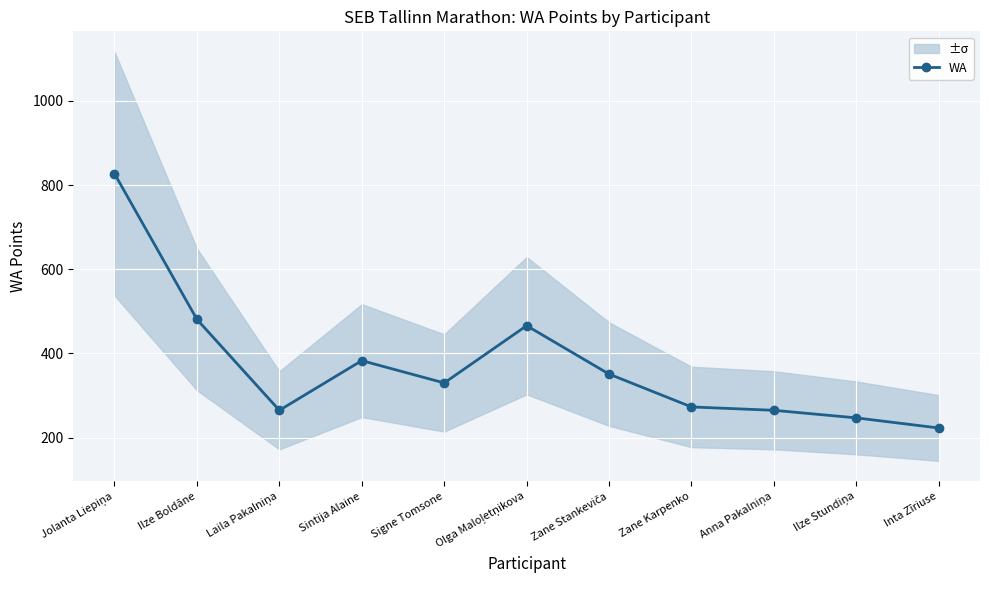

Reading right to left, transcribe all the data shown in this chart.

223	247	265	273	351	466	330	383	265	481	827